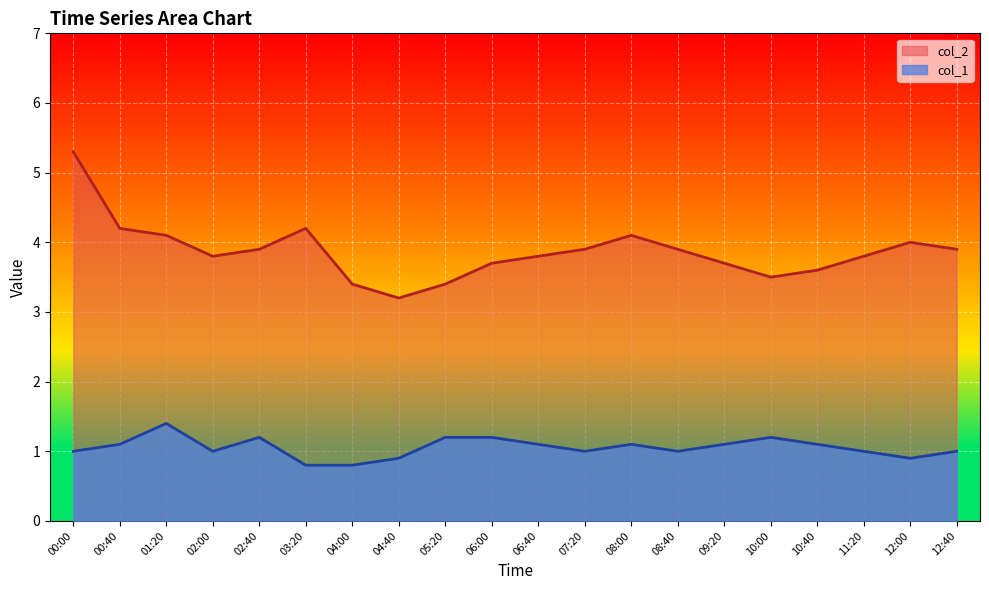

The value of col_2 at 12:40 is 3.9. True or false?

True